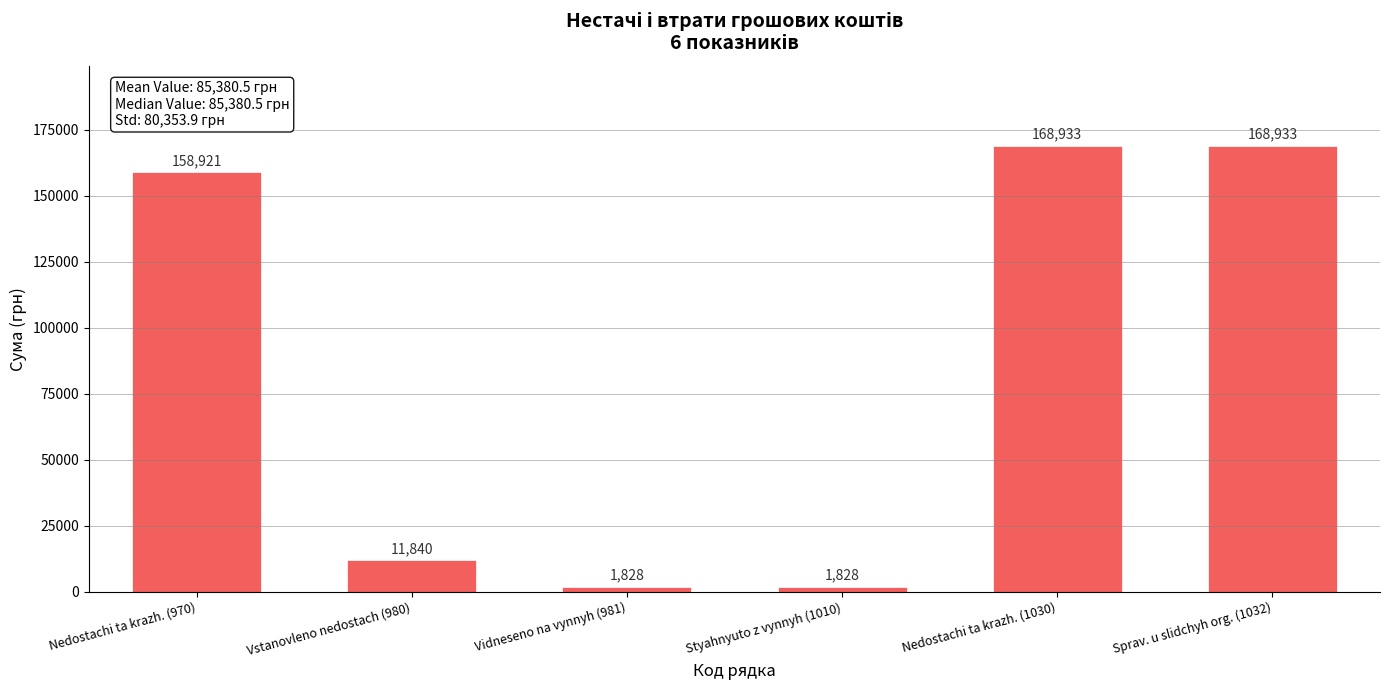

What is the value of the 6th bar from the left?

168933